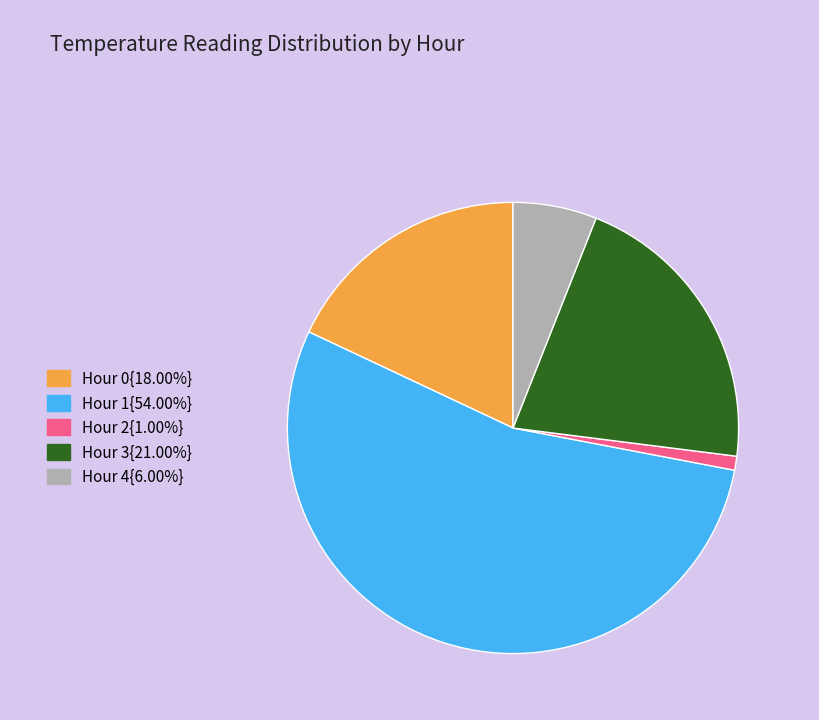

Count the number of slices in the pie.

5